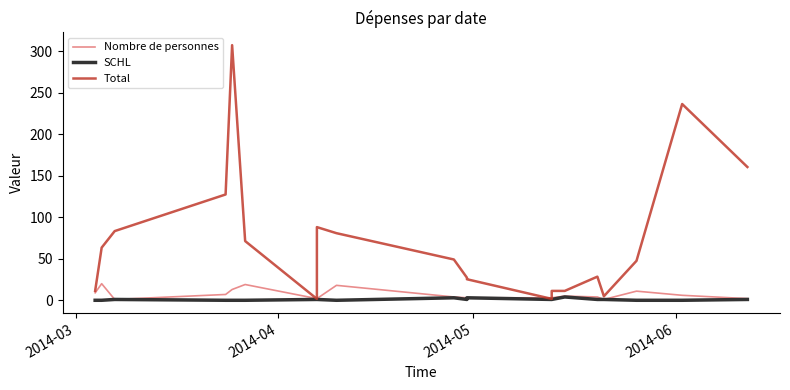

The SCHL series shows 1.6 at 10. True or false?

False